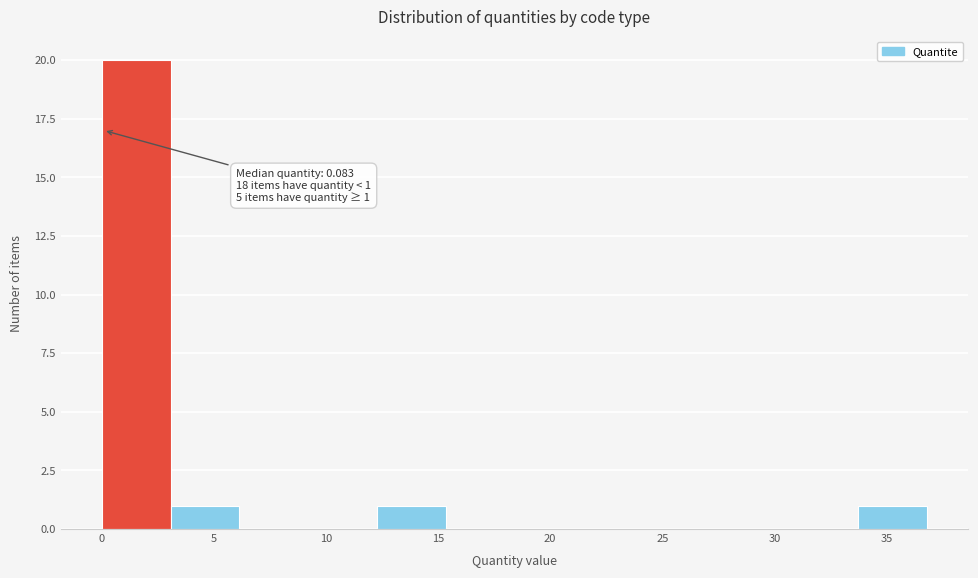

Over which range of the x-axis is the bar tallest?

0.0 to 3.0